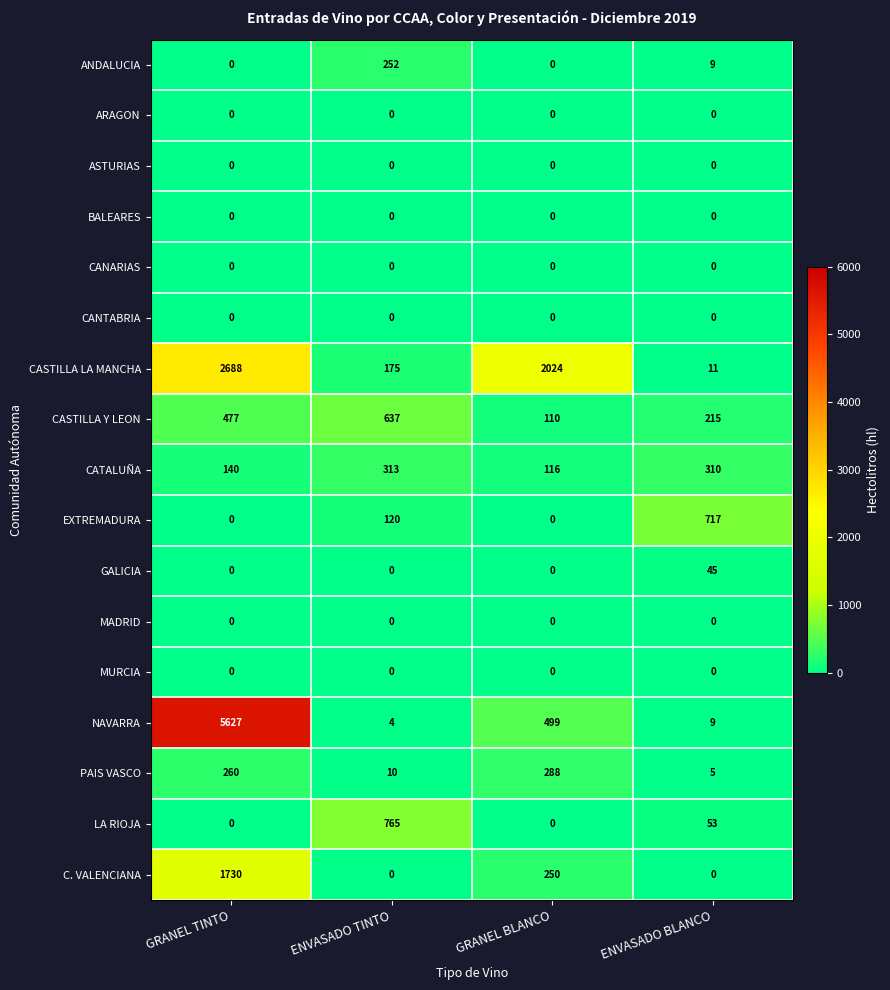

Rank the categories by PAIS VASCO value from highest to lowest.

GRANEL BLANCO, GRANEL TINTO, ENVASADO TINTO, ENVASADO BLANCO